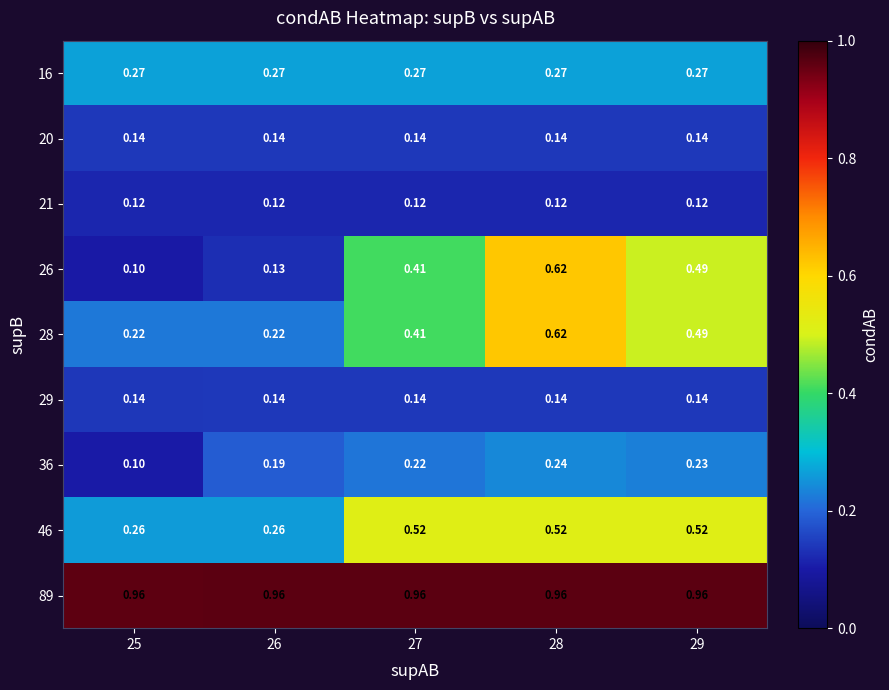

Which series has the largest range (max minus min)?

26